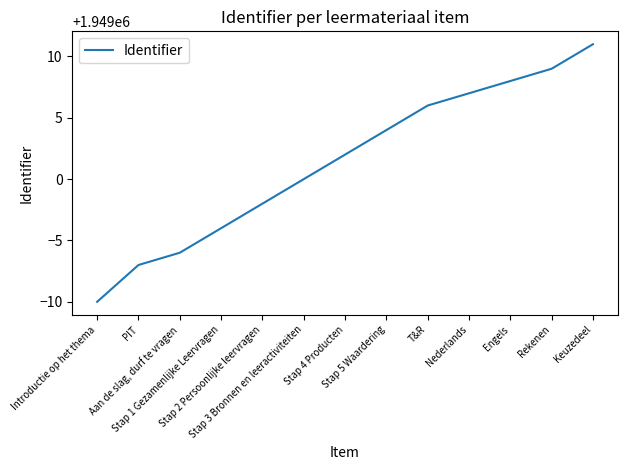

Approximately how many times larger is the value at Stap 4 Producten compared to PIT?

1.0